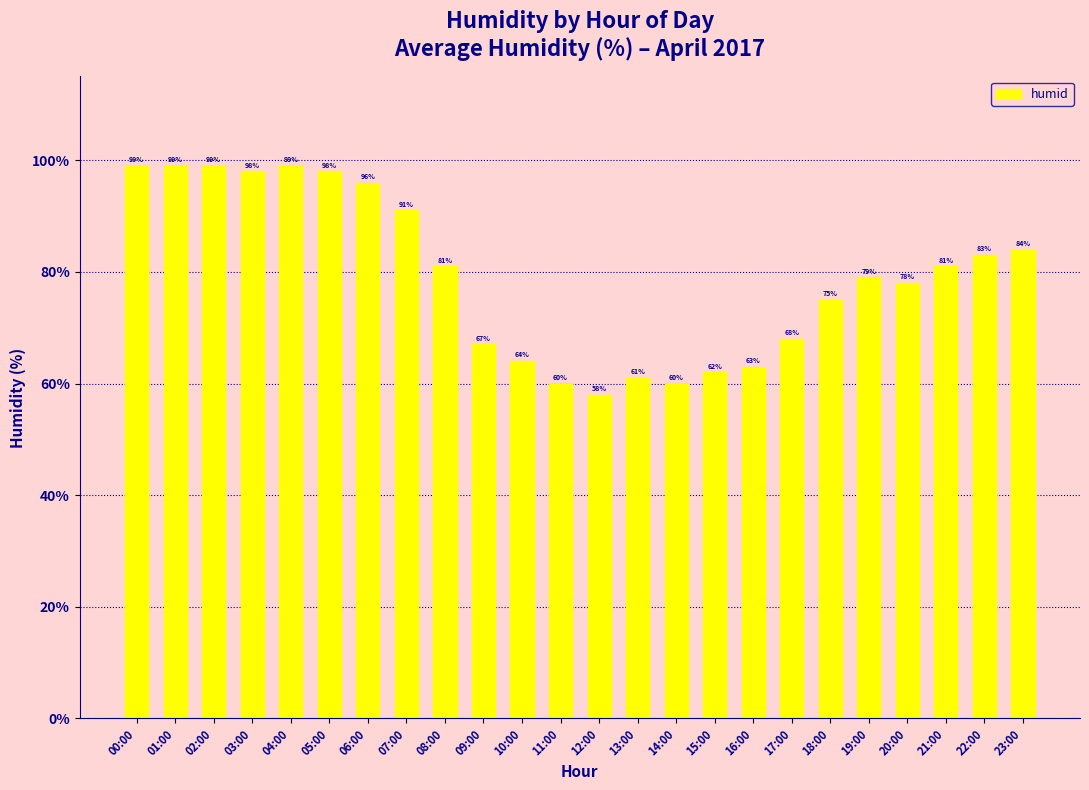

What is the ratio of the value at 23:00 to the value at 01:00?

0.8